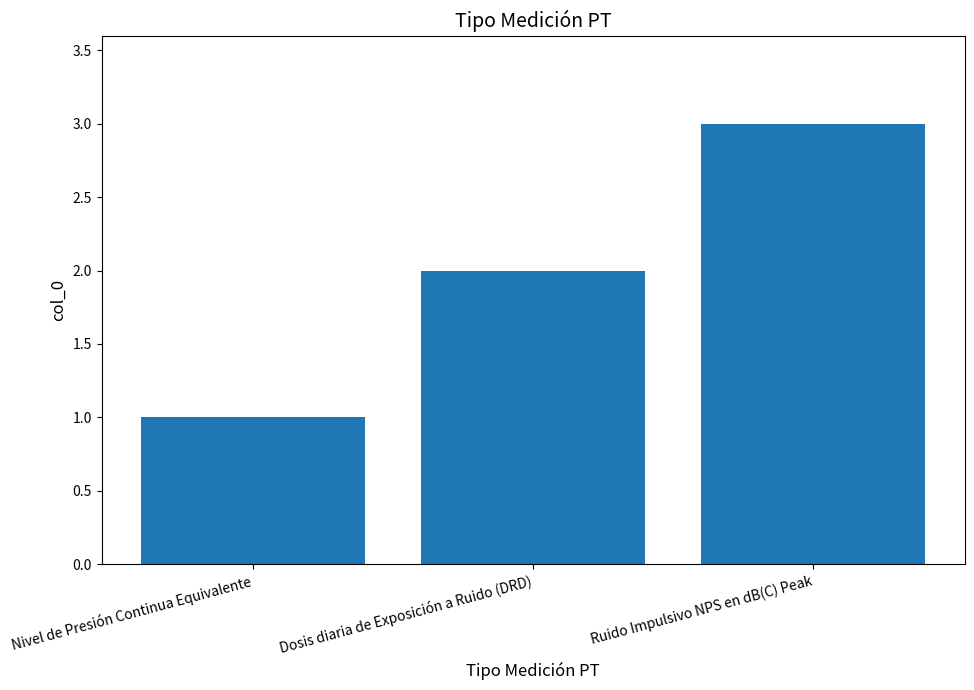

Reading left to right, list all the values displayed in this chart.

1	2	3